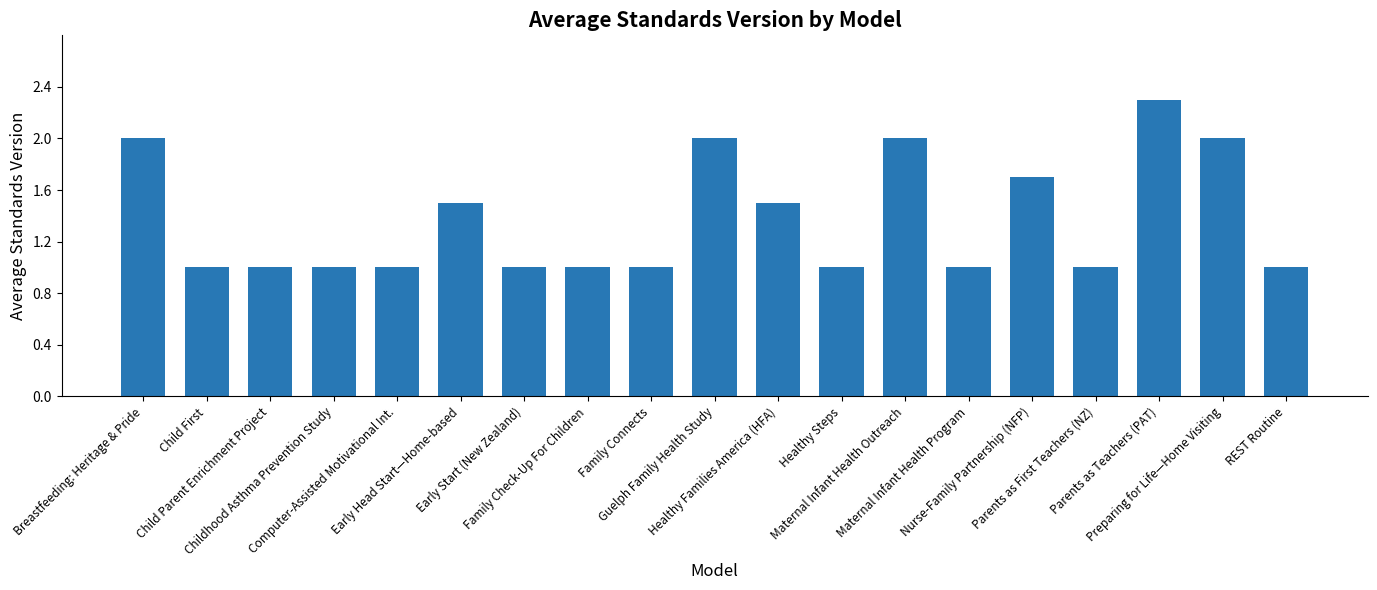

What is the label of the 18th bar from the left?

Preparing for Life—Home Visiting